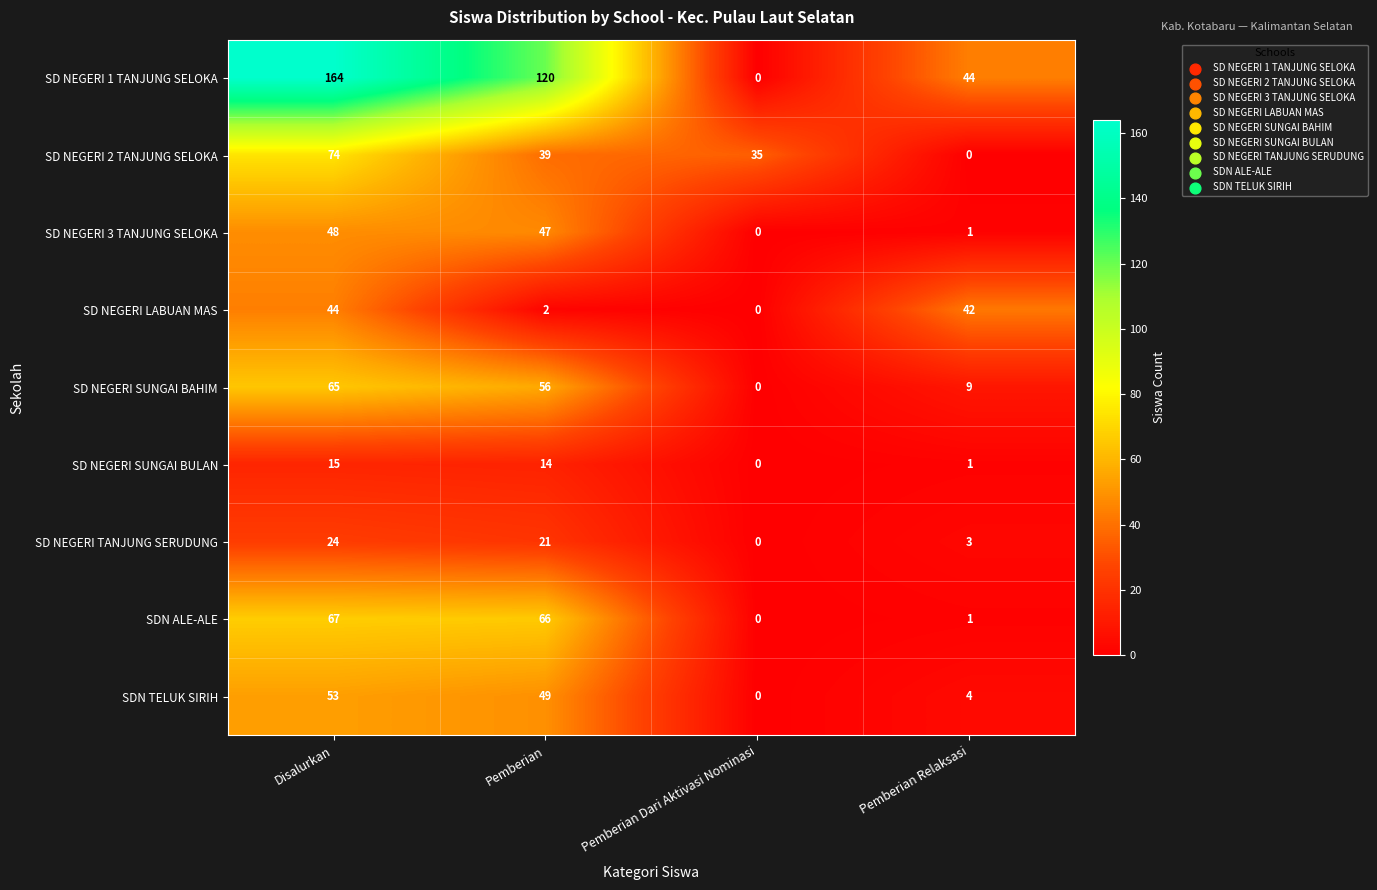

Which series has the largest range (max minus min)?

SD NEGERI 1 TANJUNG SELOKA